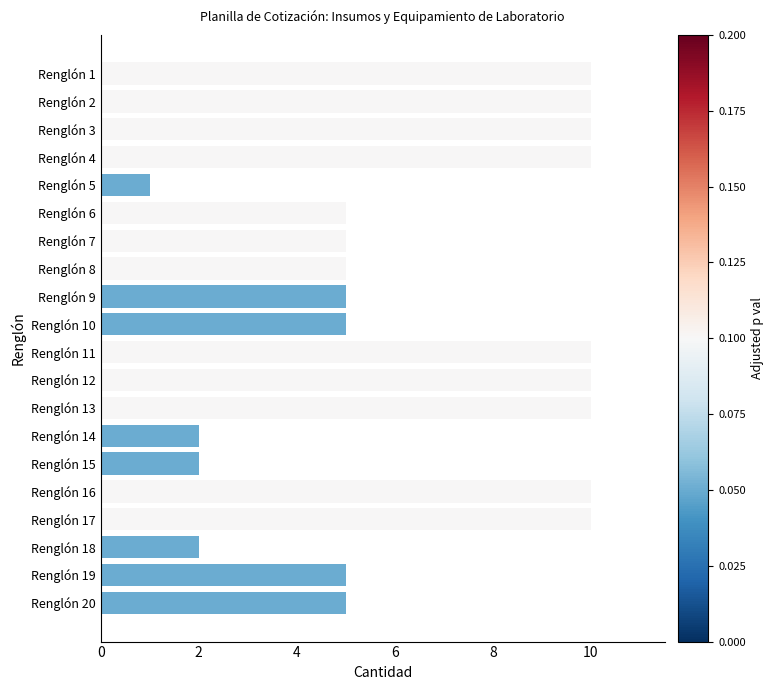

Reading bottom to top, transcribe all the data shown in this chart.

Renglón 20=5	Renglón 19=5	Renglón 18=2	Renglón 17=10	Renglón 16=10	Renglón 15=2	Renglón 14=2	Renglón 13=10	Renglón 12=10	Renglón 11=10	Renglón 10=5	Renglón 9=5	Renglón 8=5	Renglón 7=5	Renglón 6=5	Renglón 5=1	Renglón 4=10	Renglón 3=10	Renglón 2=10	Renglón 1=10